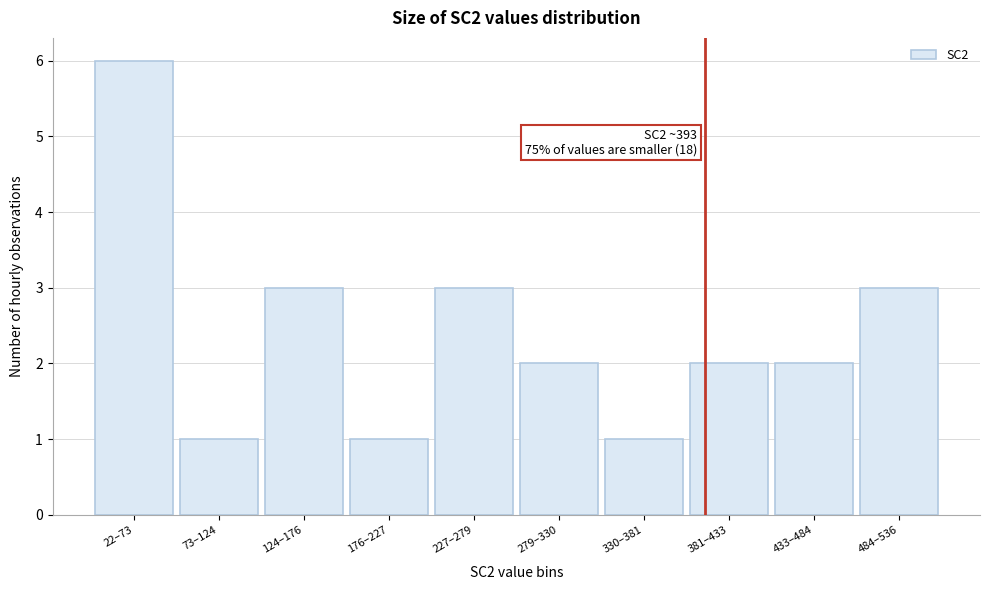

Reading right to left, transcribe all the data shown in this chart.

484–536=3	433–484=2	381–433=2	330–381=1	279–330=2	227–279=3	176–227=1	124–176=3	73–124=1	22–73=6